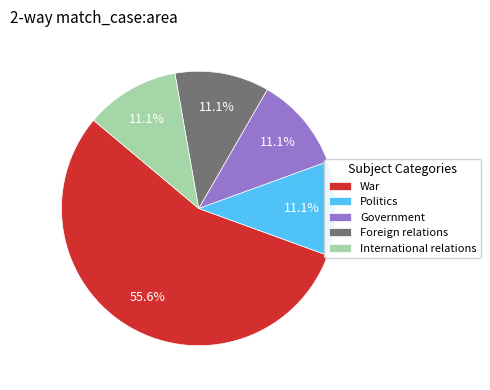

Which slice is the largest?

War